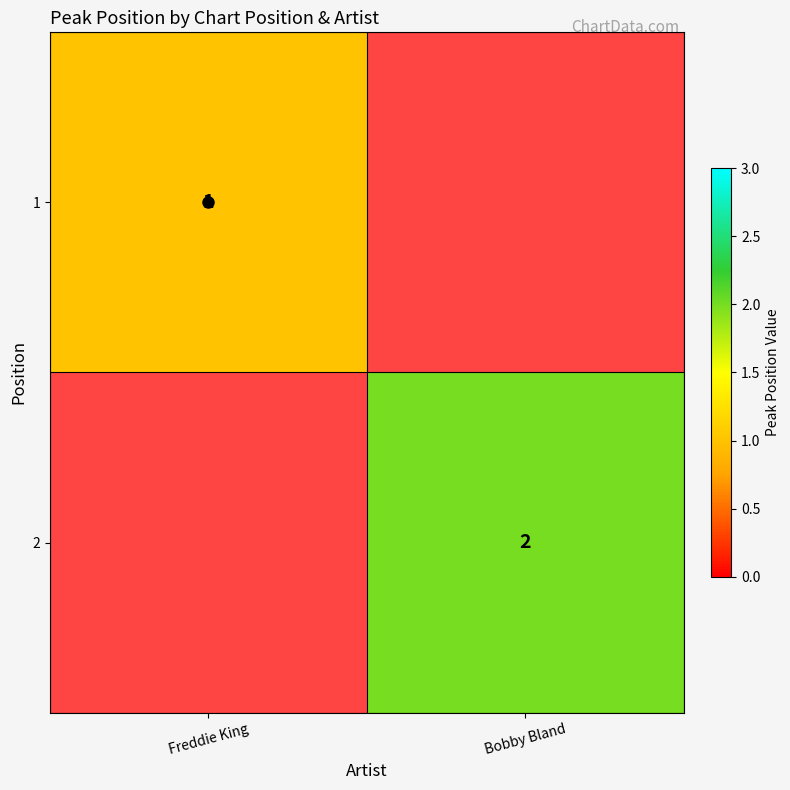

Is it true that 1 equals 1 at Freddie King?

False